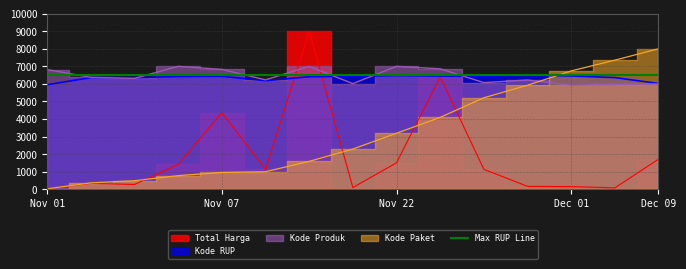

How many values in the Kode Paket series are below 2295?

7